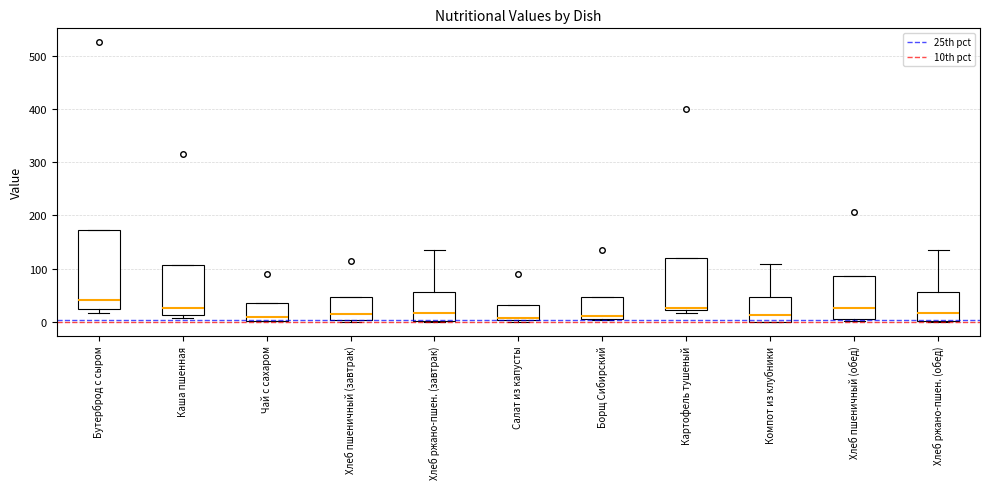

Reading left to right, read every box against the y-axis: the position of its median line, the range the box covers, and the ends of its whiskers. The values are not printed on the chart, so give them approximately, as read against the axis.

Бутерброд с сыром: median 40, box 20 to 170, whiskers 20 (just below the box's lower edge) to 170
Каша пшенная: median 30, box 10 to 110, whiskers 10 (just below the box's lower edge) to 110
Чай с сахаром: median 10, box 0 to 40, whiskers 0 to 40
Хлеб пшеничный (завтрак): median 10, box 0 to 50, whiskers 0 to 50
Хлеб ржано-пшен. (завтрак): median 20, box 0 to 60, whiskers 0 to 130
Салат из капусты: median 10, box 0 to 30, whiskers 0 (just below the box's lower edge) to 30
Борщ Сибирский: median 10 (just above the box's lower edge), box 10 to 50, whiskers 0 to 50
Картофель тушеный: median 30, box 20 to 120, whiskers 20 (just below the box's lower edge) to 120
Компот из клубники: median 10, box 0 to 50, whiskers 0 to 110
Хлеб пшеничный (обед): median 30, box 10 to 90, whiskers 0 to 90
Хлеб ржано-пшен. (обед): median 20, box 0 to 60, whiskers 0 to 130